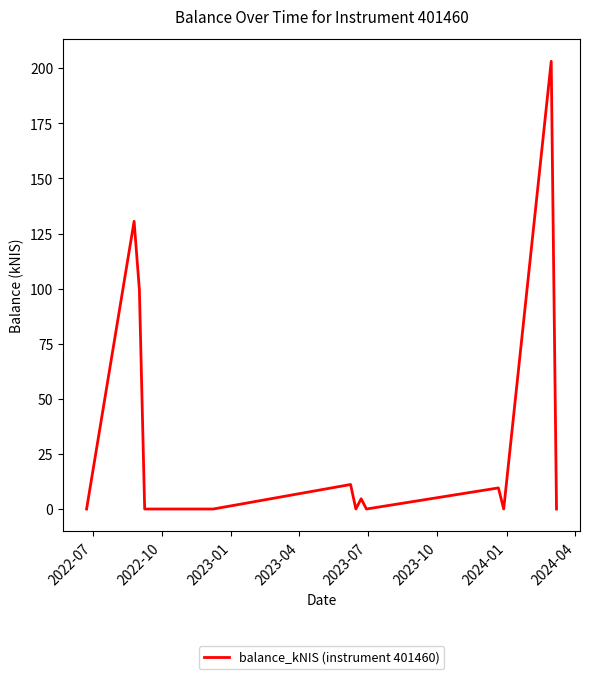

What is the maximum value shown in the chart?

203.1